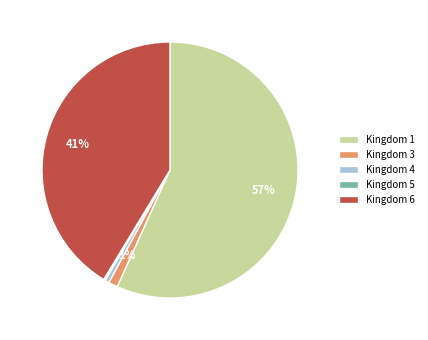

Is the sum of Kingdom 4 and Kingdom 3 greater than half?

No